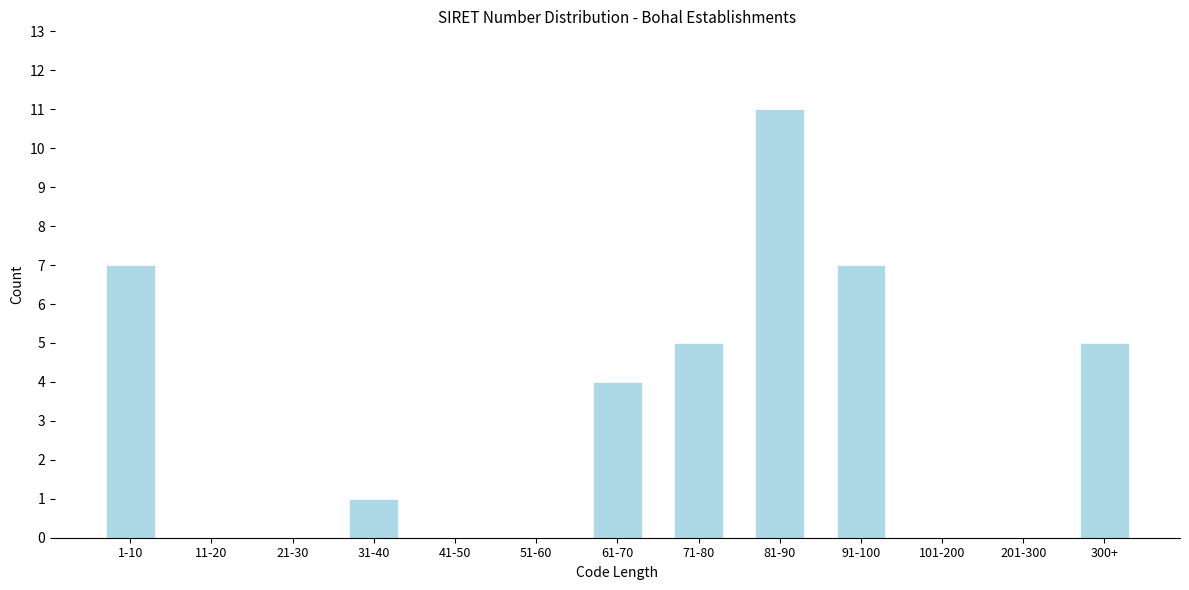

Reading left to right, what are all the values shown in this chart?

1-10=7	11-20=0	21-30=0	31-40=1	41-50=0	51-60=0	61-70=4	71-80=5	81-90=11	91-100=7	101-200=0	201-300=0	300+=5